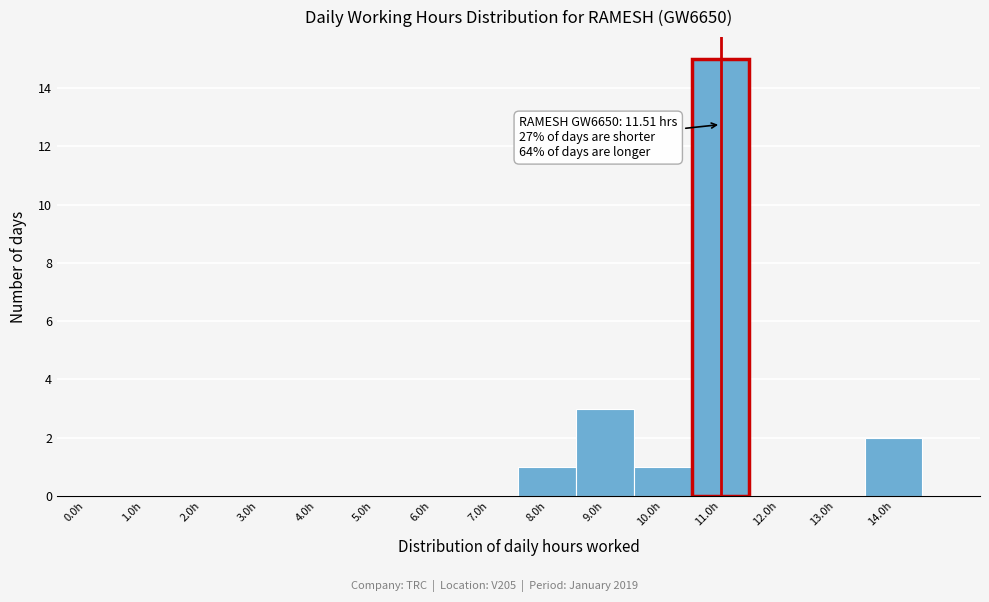

Reading right to left, extract all data points from this chart.

14.0h=2	13.0h=0	12.0h=0	11.0h=15	10.0h=1	9.0h=3	8.0h=1	7.0h=0	6.0h=0	5.0h=0	4.0h=0	3.0h=0	2.0h=0	1.0h=0	0.0h=0